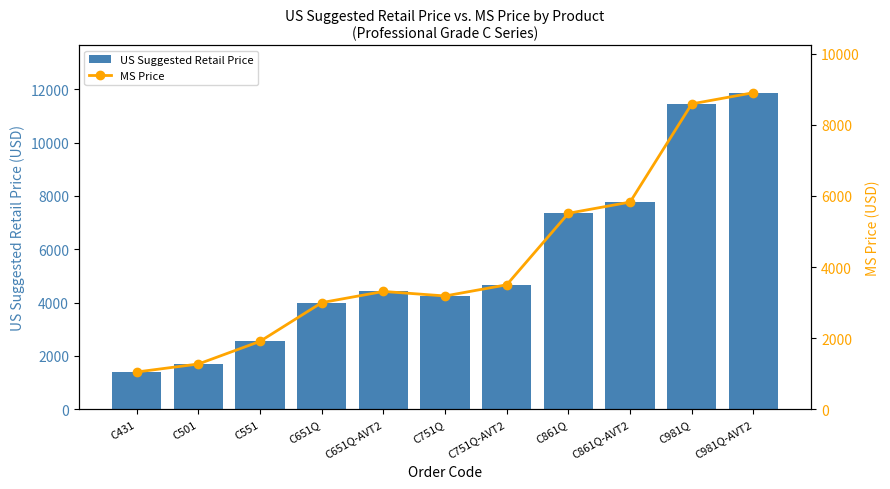

At C651Q, list the series in order from largest to smallest.

US Suggested Retail Price, MS Price